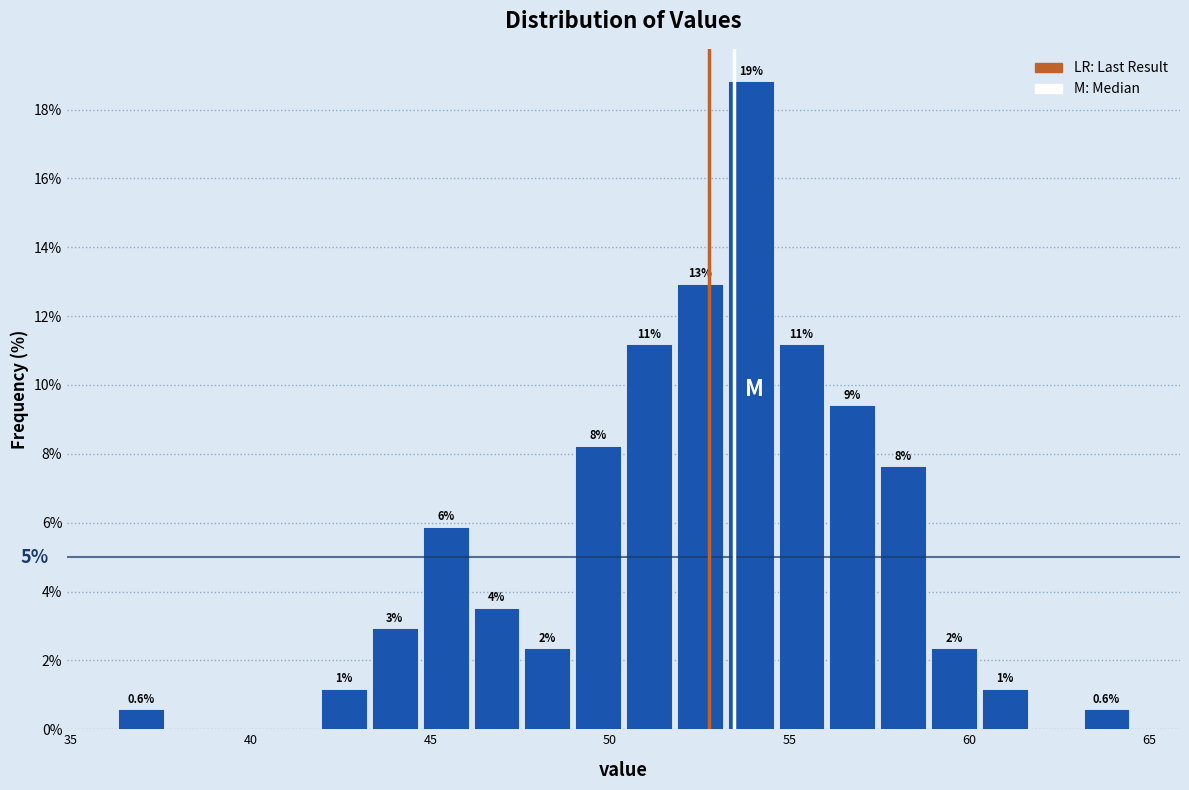

Around what value on the x-axis is the tallest bar? Give the approximate position of its centre, as read against the axis.

54.0